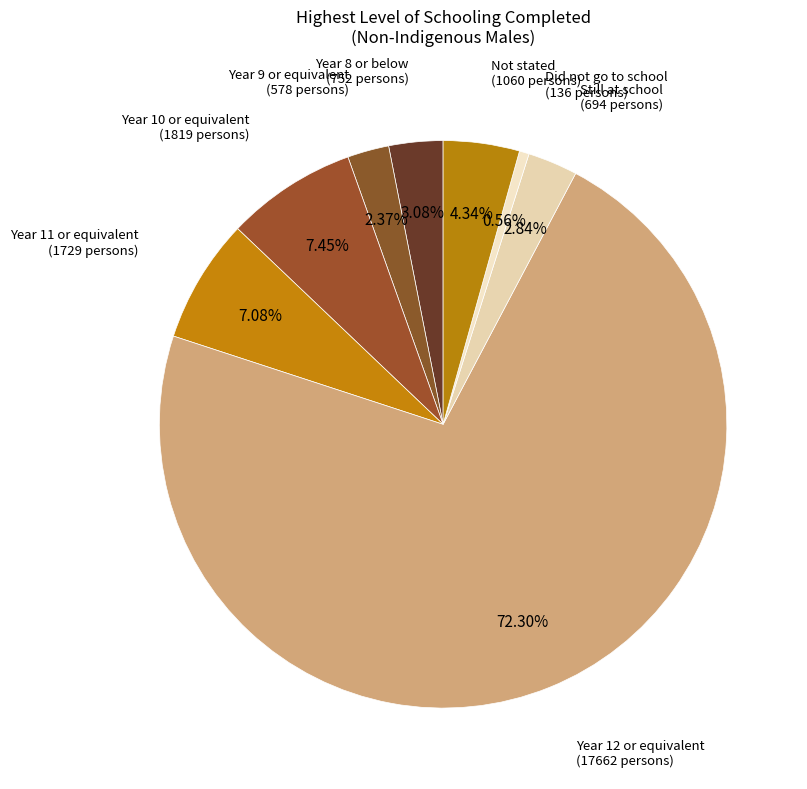

Rank the categories by value from lowest to highest.

Did not go to school, Year 9 or equivalent, Still at school, Year 8 or below, Not stated, Year 11 or equivalent, Year 10 or equivalent, Year 12 or equivalent